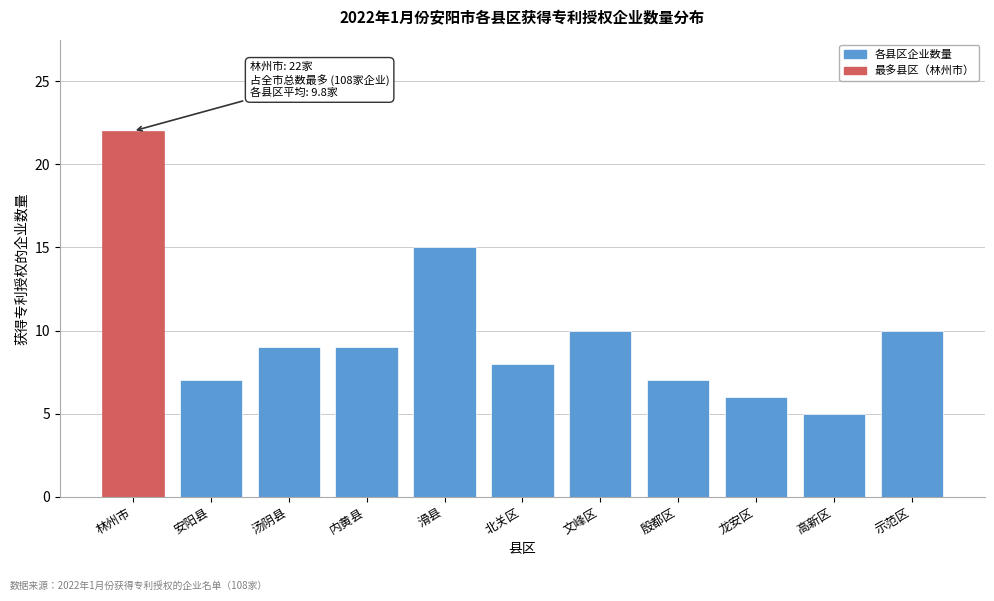

Reading left to right, list all the values displayed in this chart.

林州市=22	安阳县=7	汤阴县=9	内黄县=9	滑县=15	北关区=8	文峰区=10	殷都区=7	龙安区=6	高新区=5	示范区=10